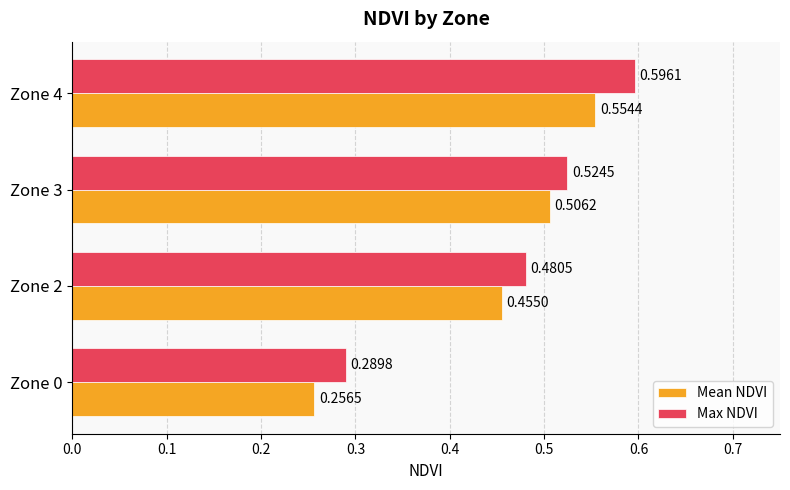

List the series in order of their overall mean, highest first.

Max NDVI, Mean NDVI